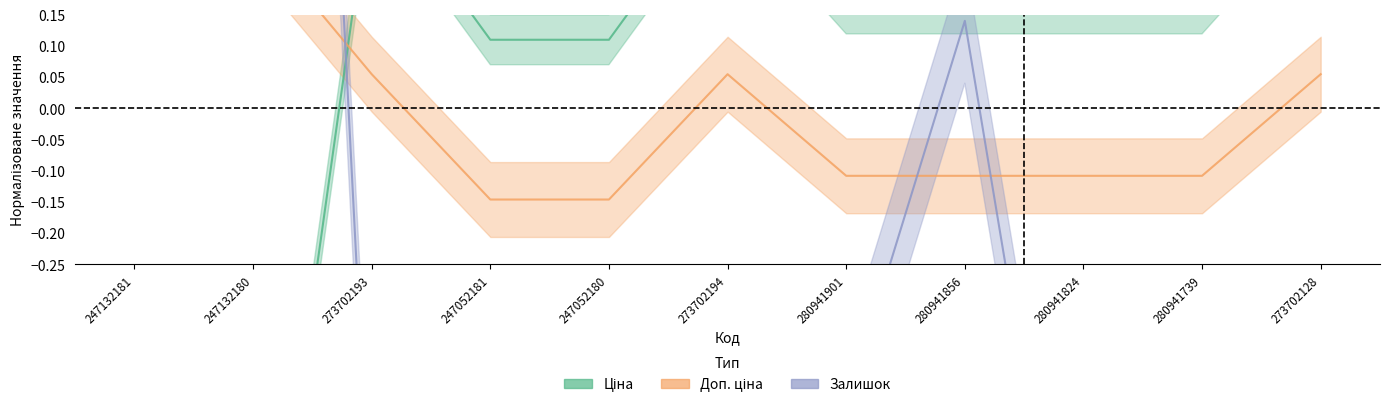

What is the maximum value for Залишок?

3.0